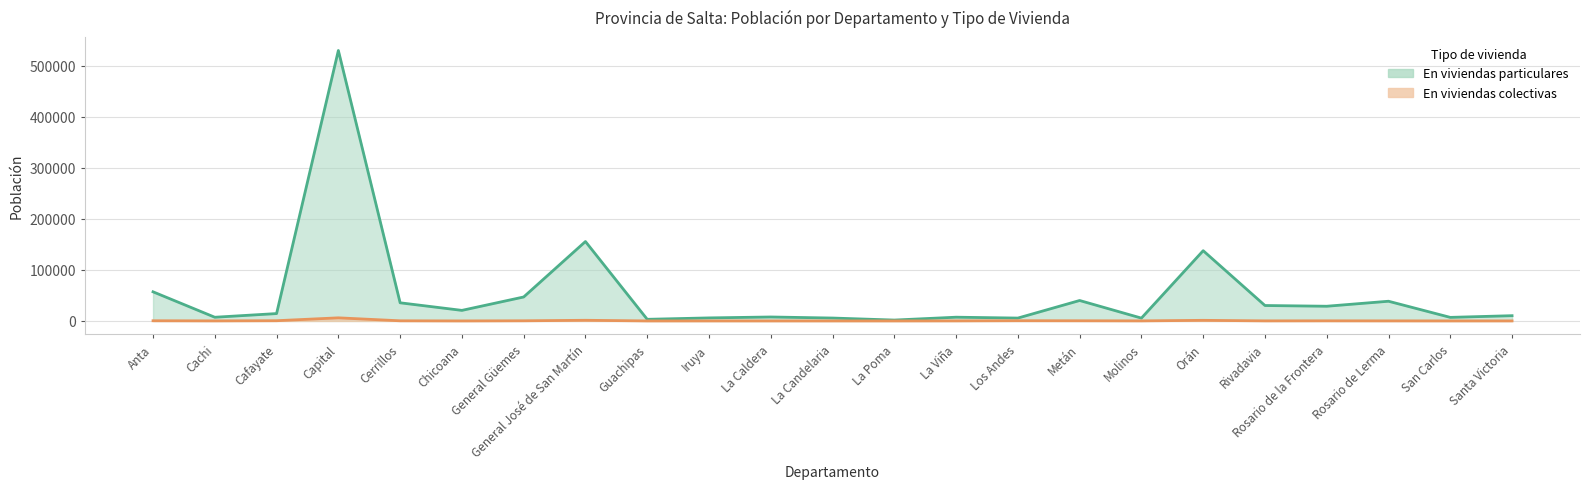

How many values in the En viviendas colectivas series are below 126?

11